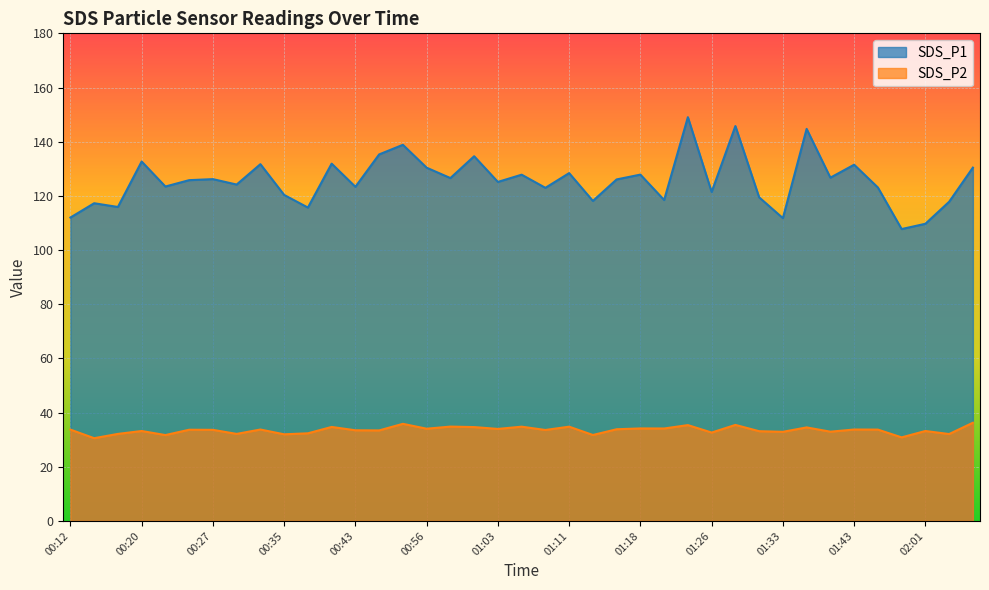

What is the average value of the SDS_P2 series?

33.5